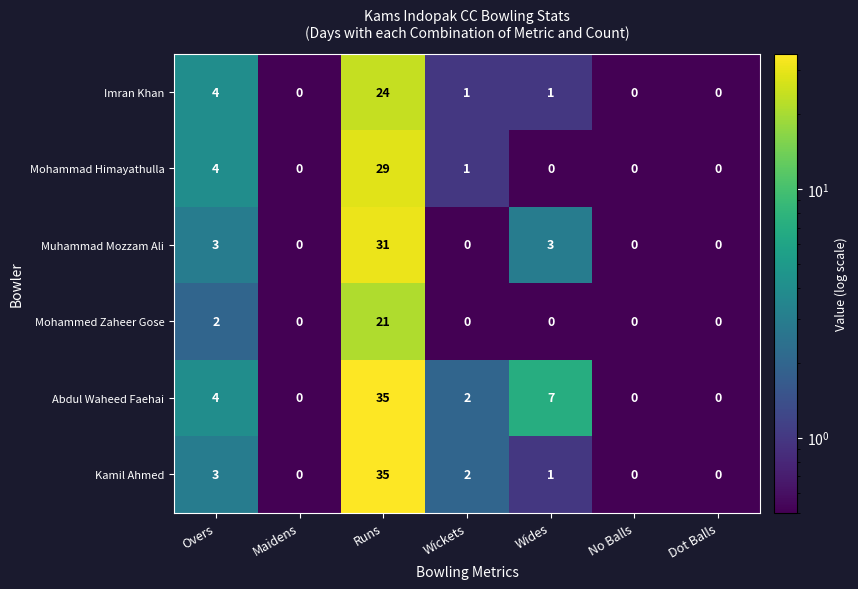

What is the difference between the highest and lowest values at Wides?

7